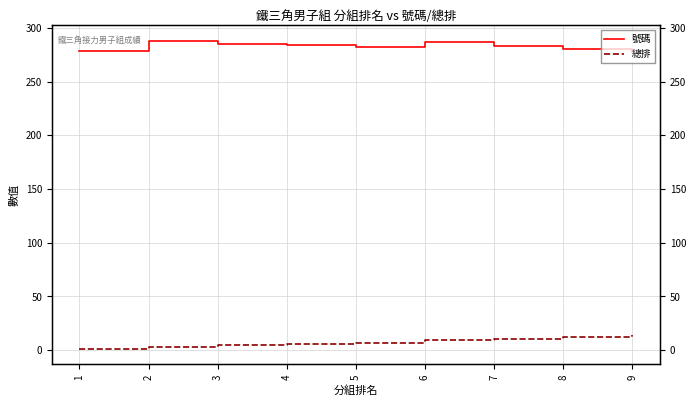

Reading left to right, transcribe all the data shown in this chart.

號碼: 279	288	285	284	282	287	283	280	278
總排: 1	3	5	6	7	9	10	12	14